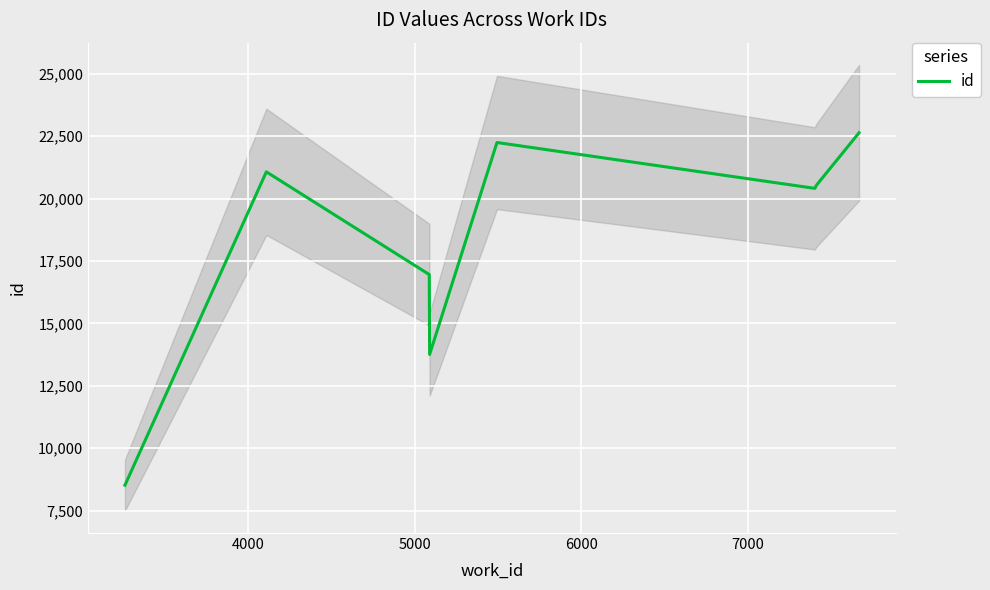

Reading left to right, list all the values displayed in this chart.

8521	21075	16960	13759	22250	20413	20542	22640